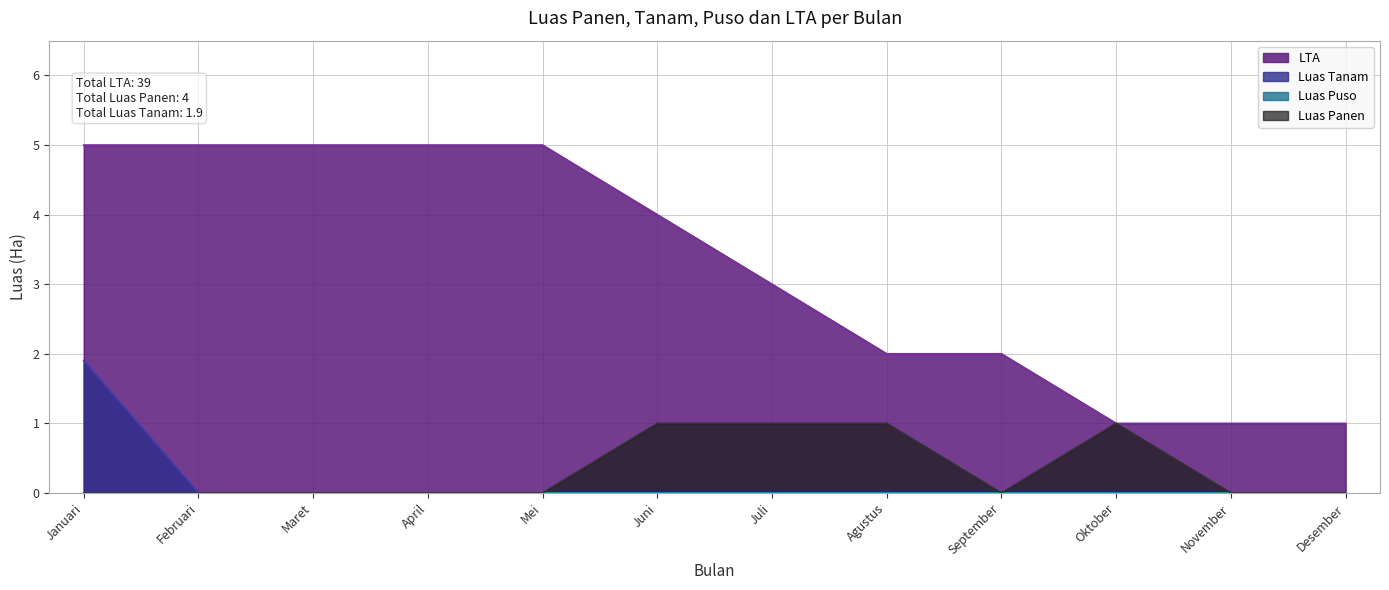

What is the approximate value of LTA at Juli?

3.0